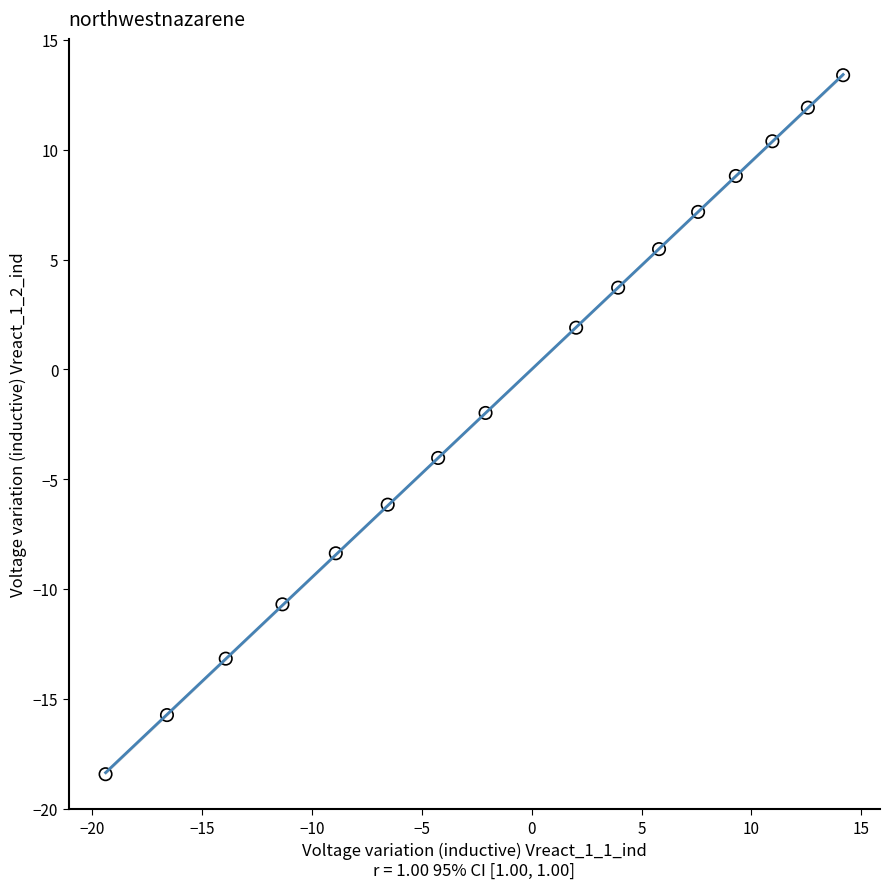

What is the range of Y values (max minus min)?

31.8